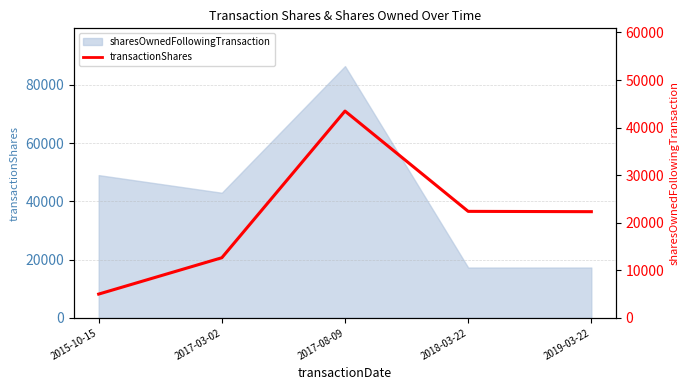

Between 2017-08-09 and 2017-03-02, which is larger?

2017-08-09